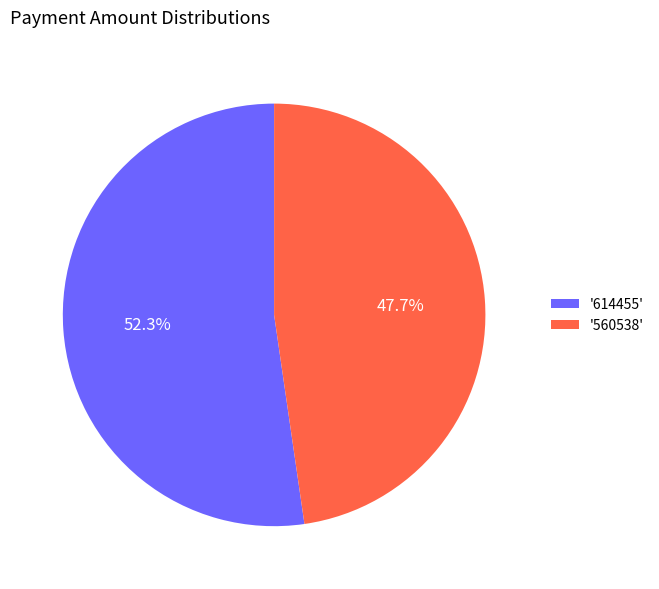

What is the ratio of the value at '560538' to the value at '614455'?

0.9